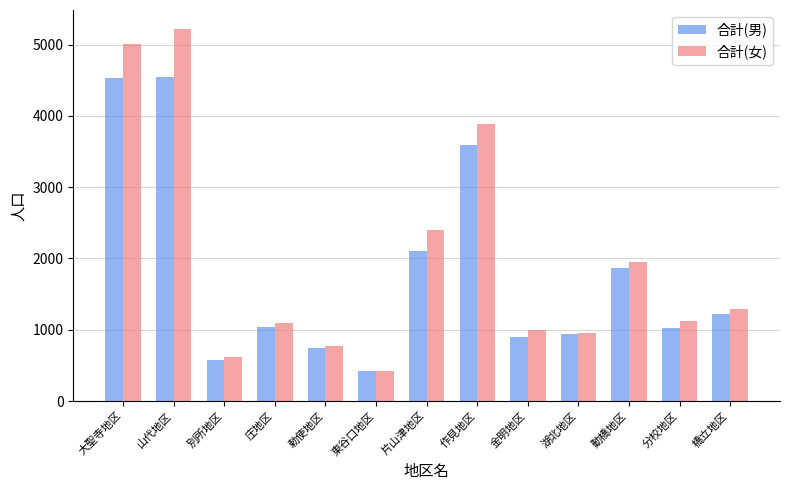

What is the total value across all series at 別所地区?

1187